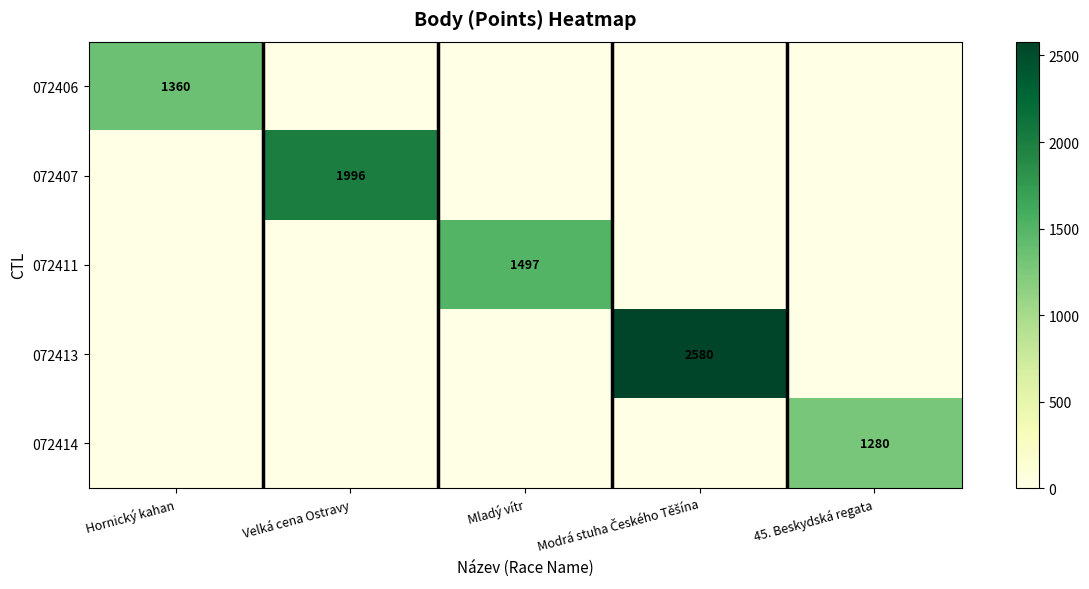

Is it true that 072407 equals 3415 at Velká cena Ostravy?

False